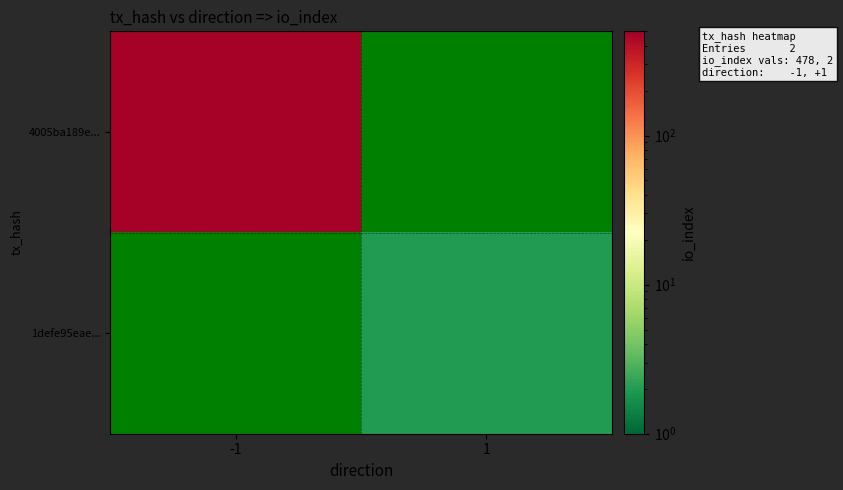

At how many categories does at least one series exceed 27?

1